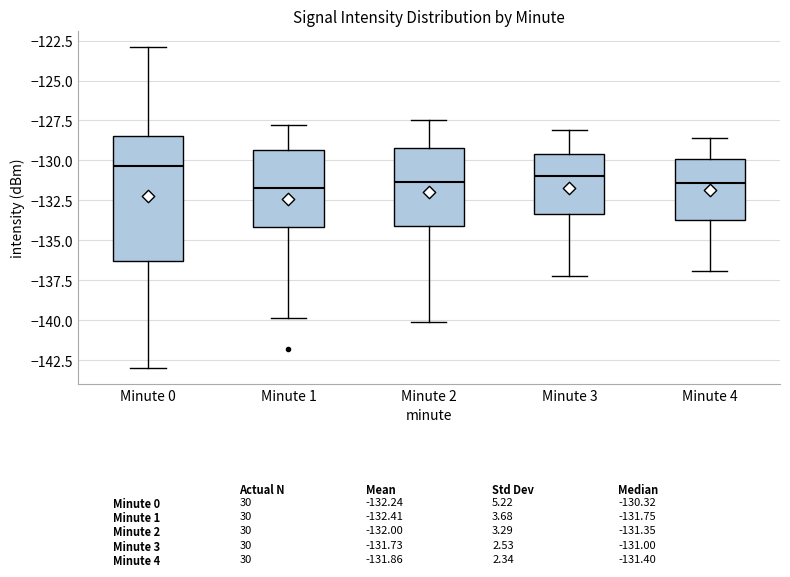

Which box's median line is the highest?

Minute 0